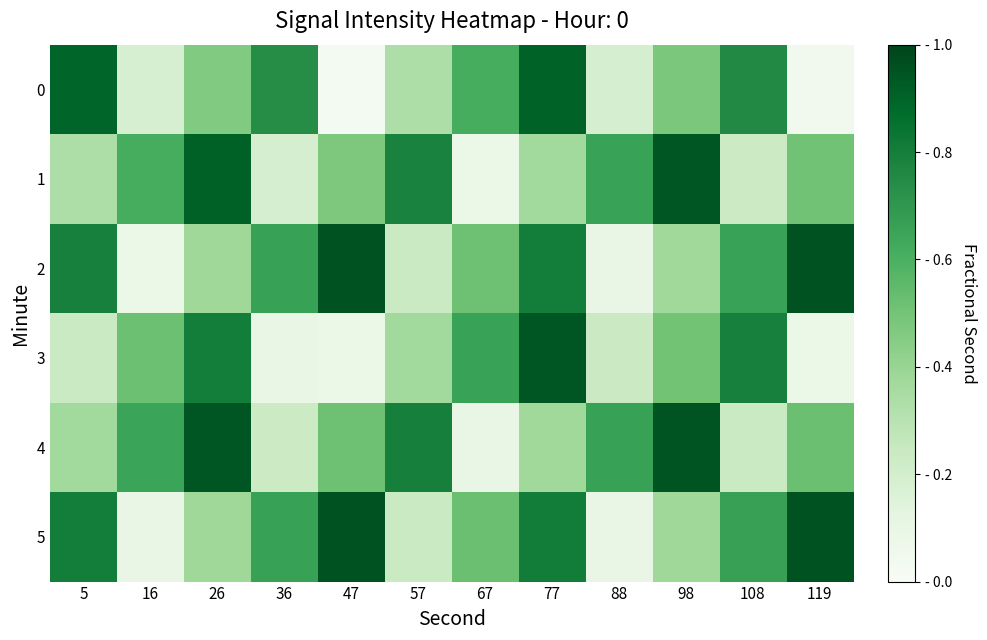

Rank the series by their maximum value, from highest to lowest.

5, 2, 4, 1, 3, 0